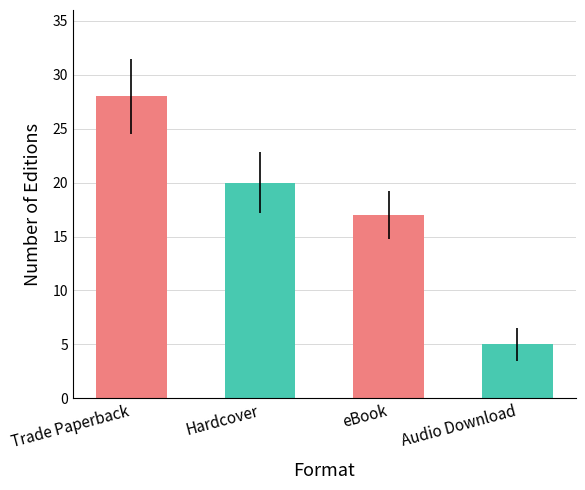

What is the label of the 4th bar from the right?

Trade Paperback